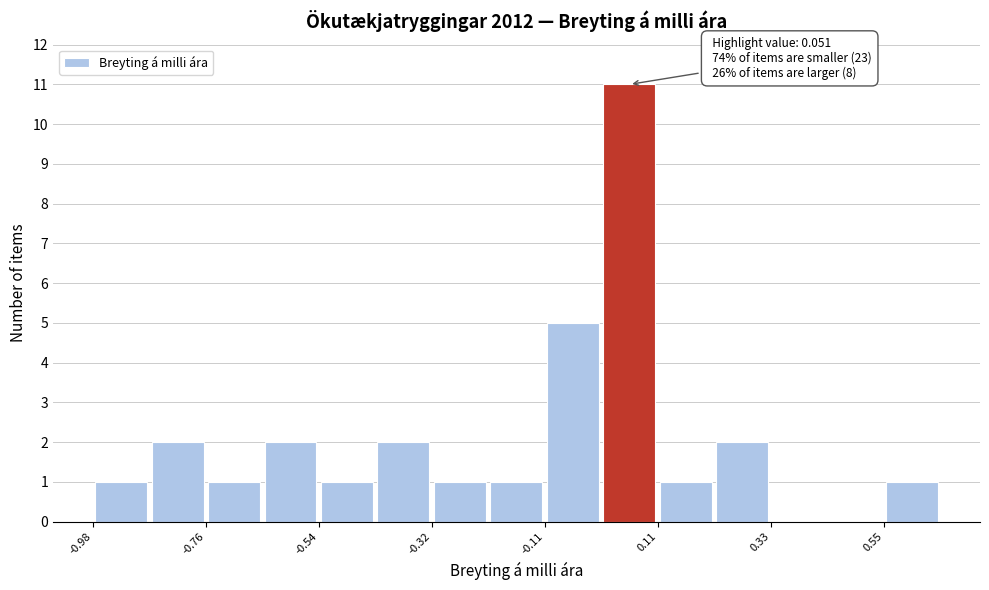

Read against the x-axis, roughly where is the centre of the tallest bar?

0.05